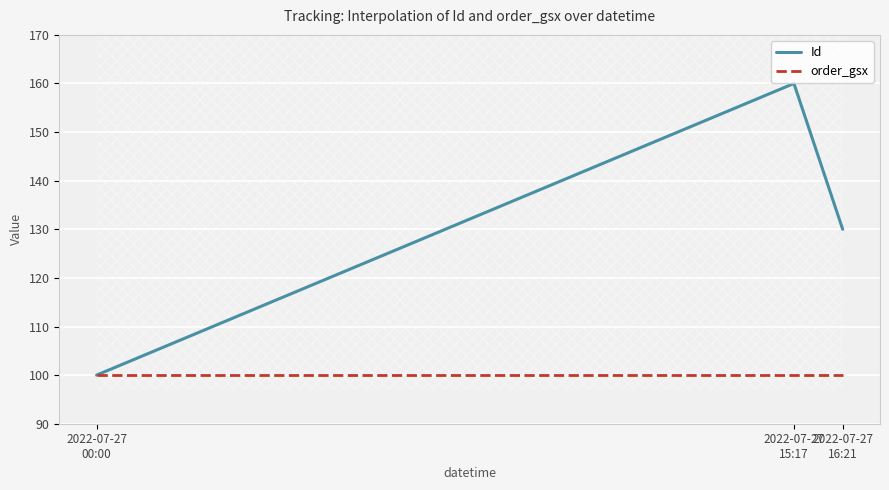

True or false: order_gsx has a value of 138 at 2022-07-27
00:00.

False